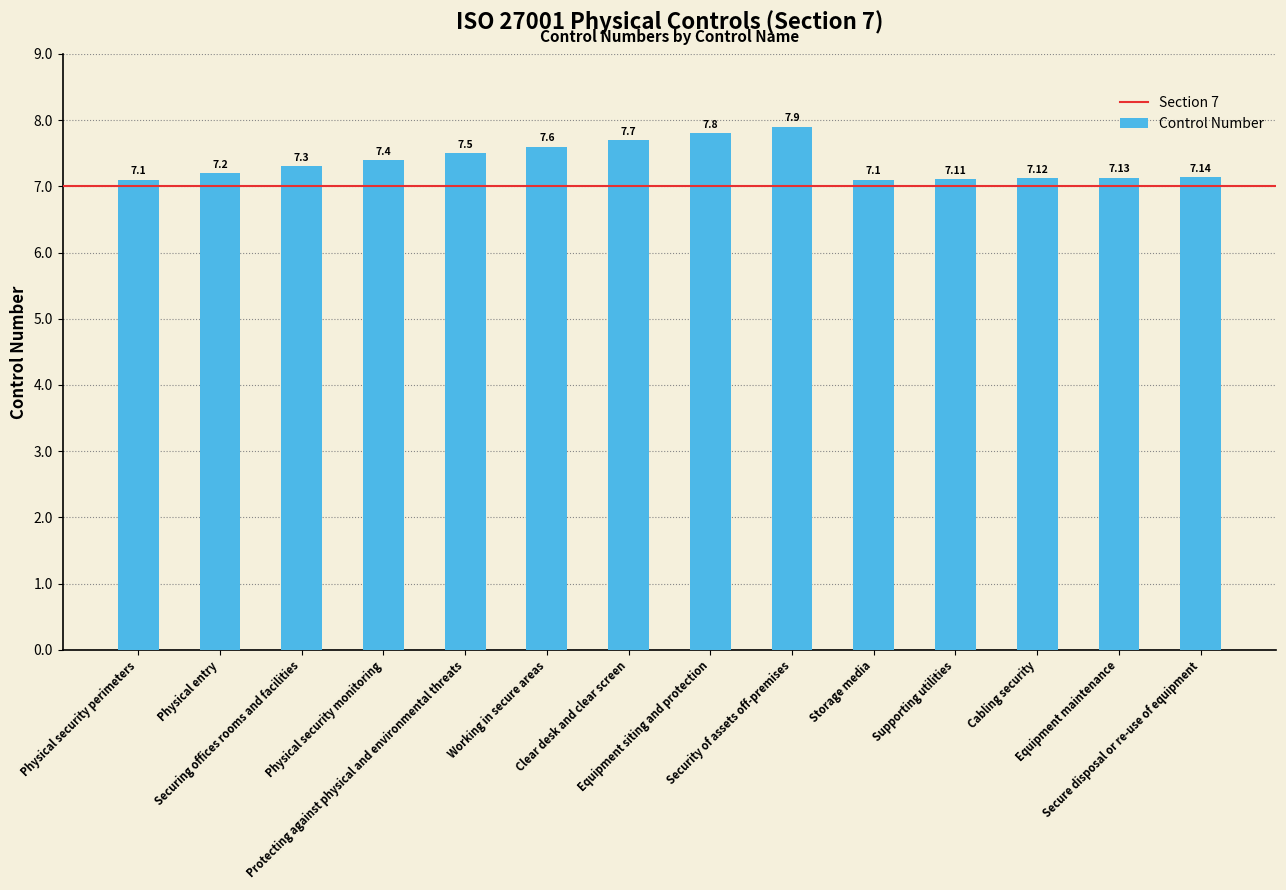

How many bars are there in total?

14